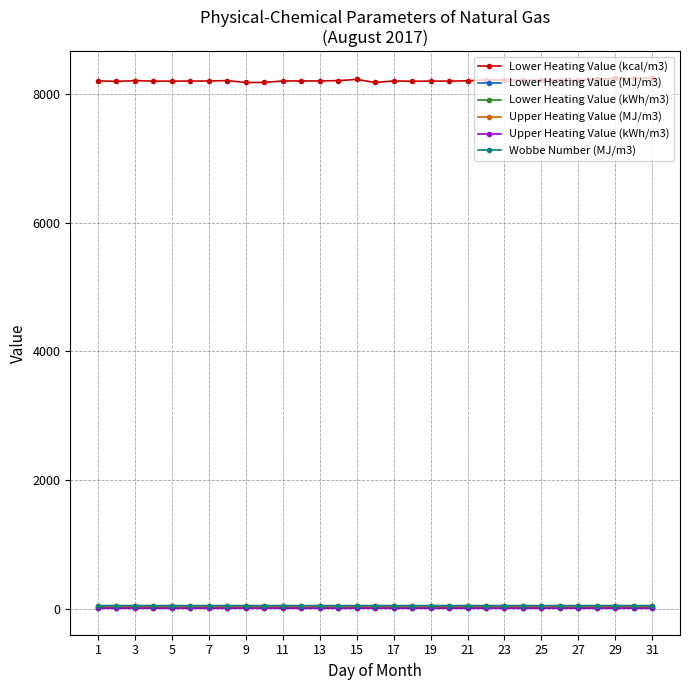

How many categories are shown in the chart?

31